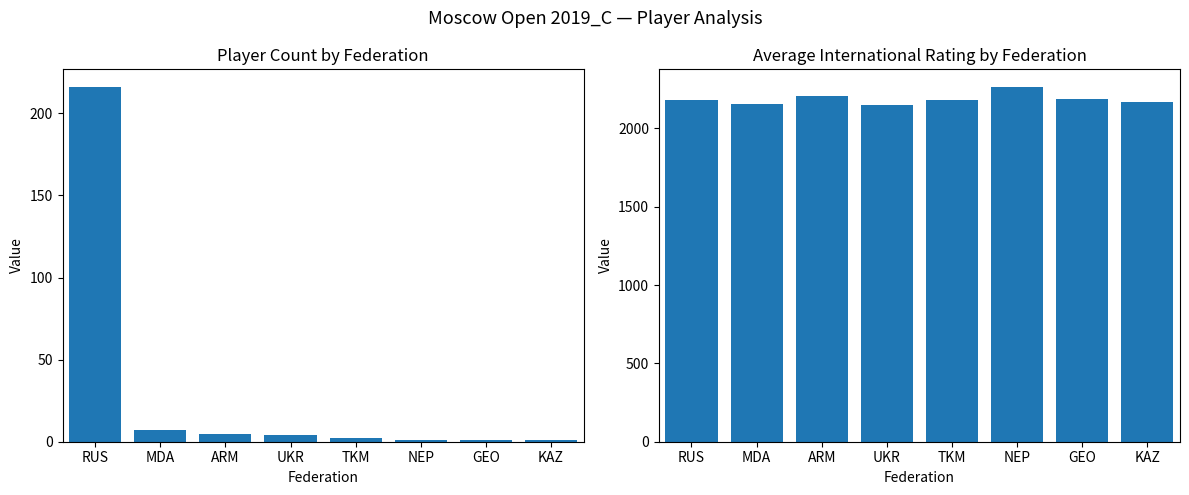

Reading left to right, list all the values displayed in this chart.

Player Count: 216	7	5	4	2	1	1	1
Avg International Rating: 2184	2156	2210	2150	2180	2264	2190	2170